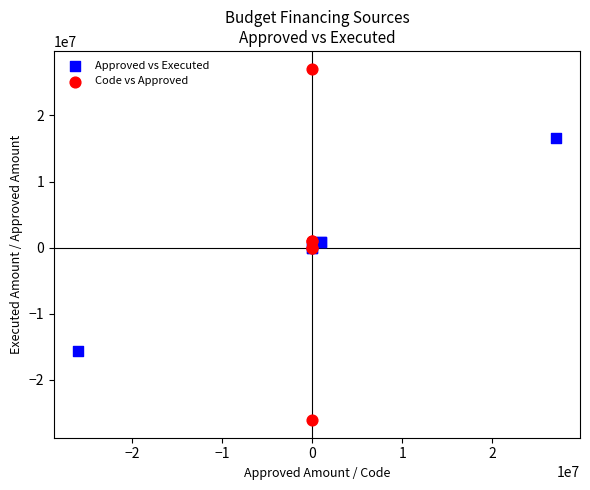

What are all the series names shown in the legend?

Approved vs Executed, Code vs Approved